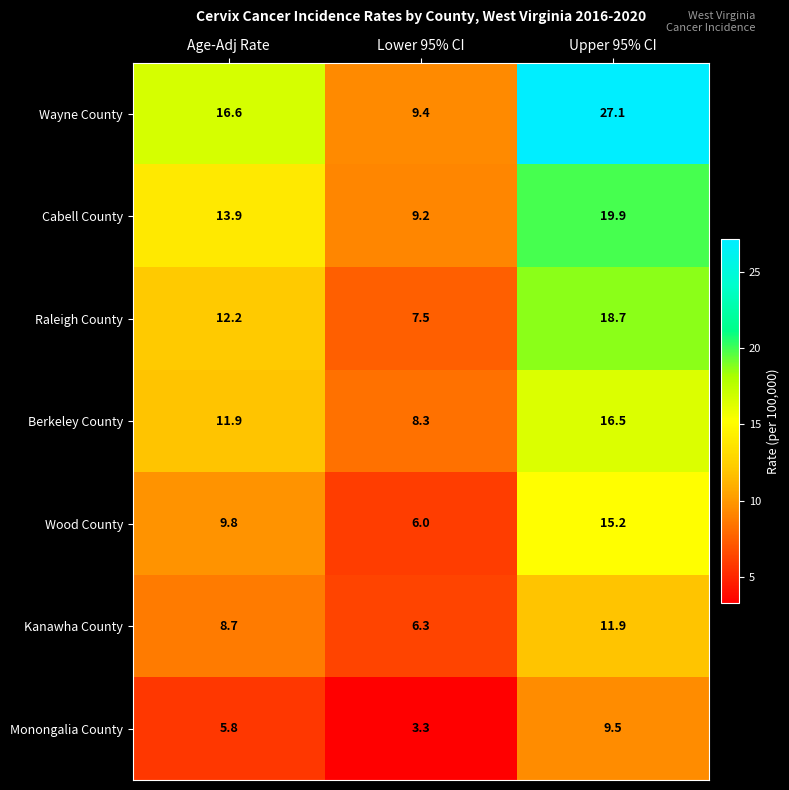

At how many categories does at least one series exceed 25?

1